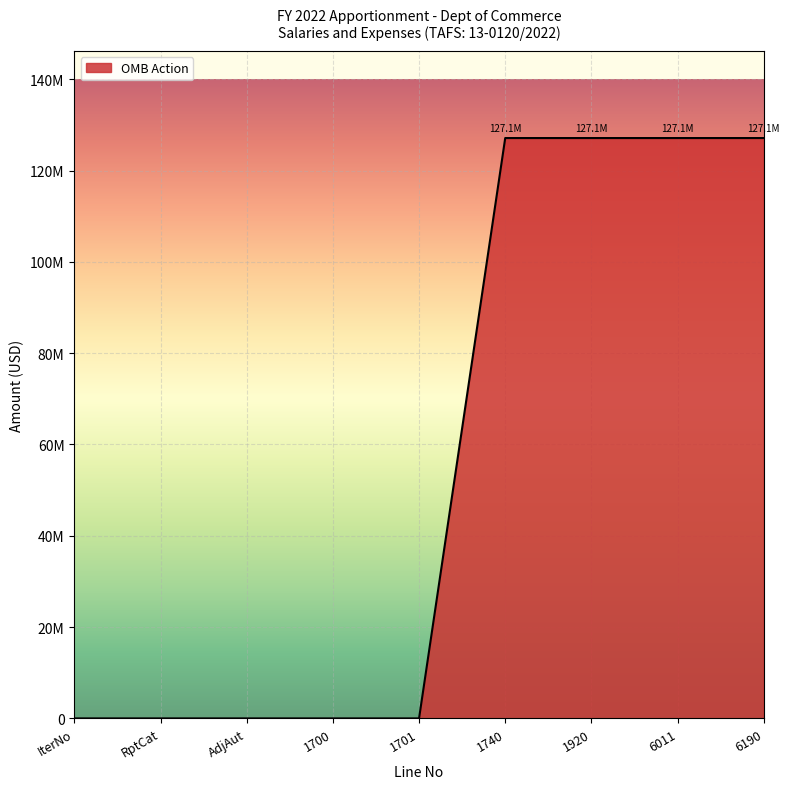

What is the label of the 4th point from the left?

1700